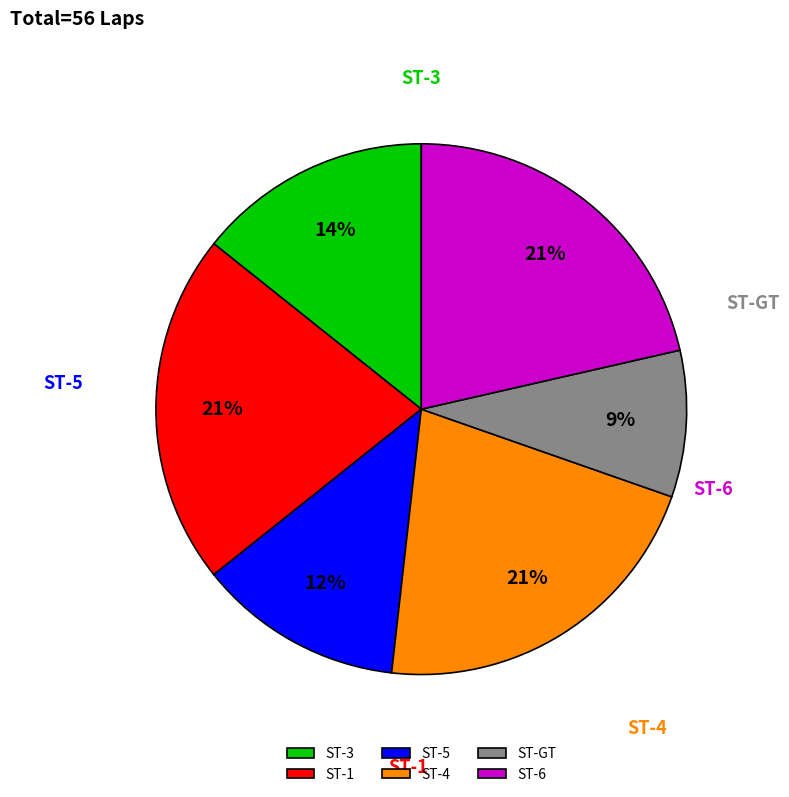

Is there any slice that represents more than half of the pie?

No